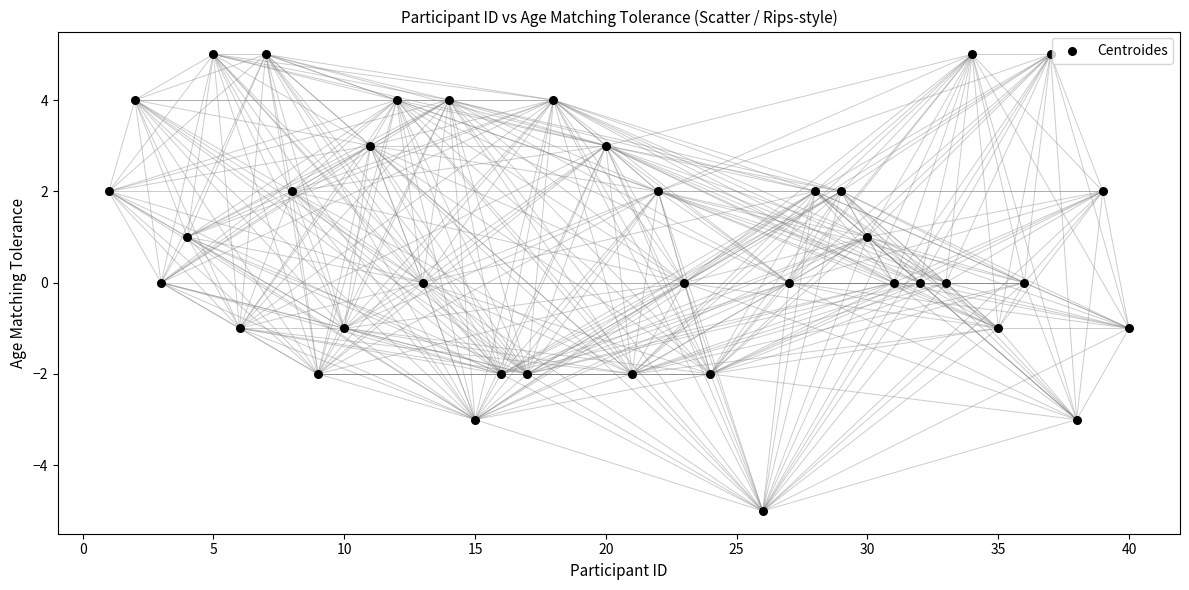

What is the range of X values (max minus min)?

39